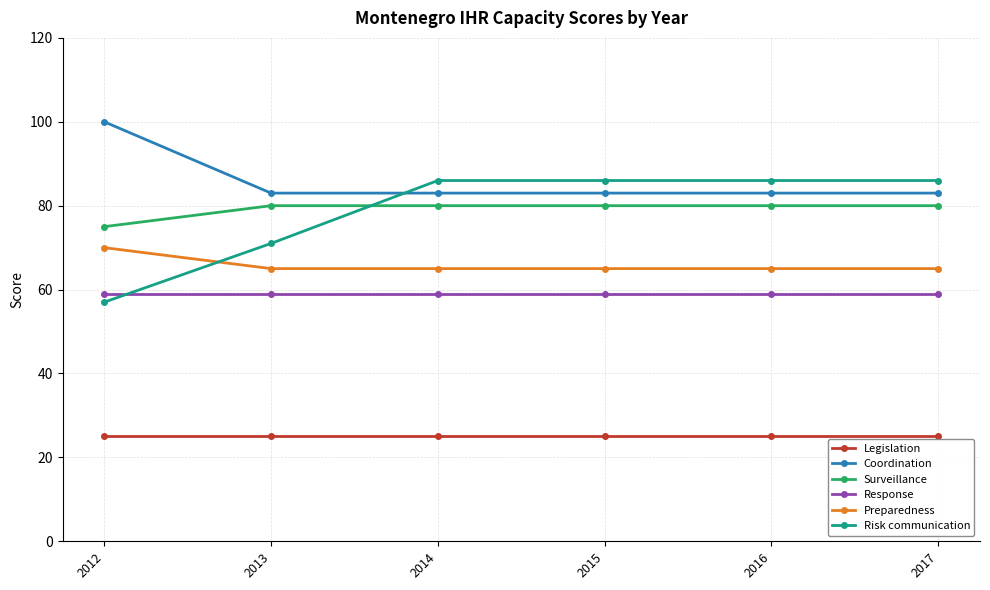

What is the difference between the Risk communication values at 2012 and 2013?

14